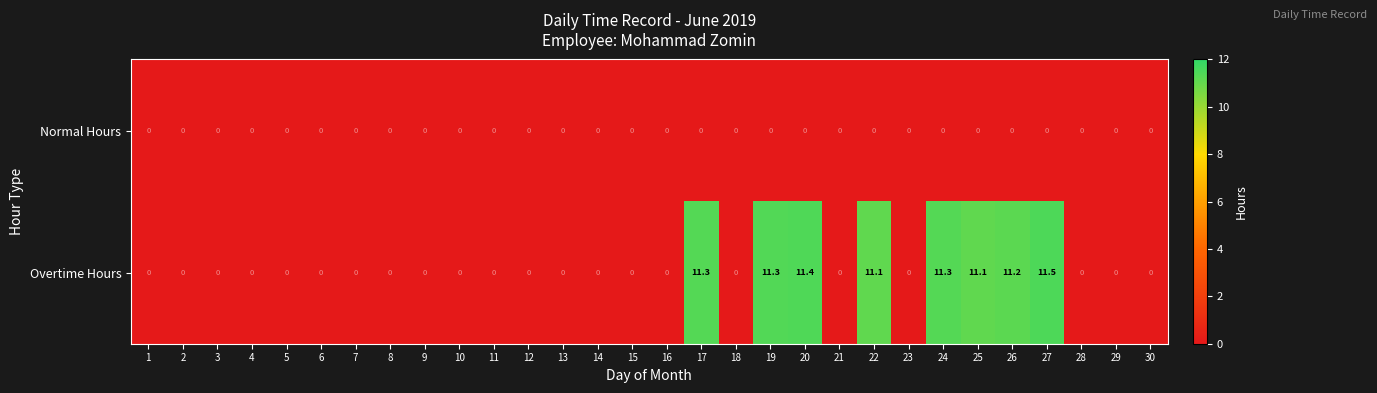

At how many categories does at least one series exceed 9?

8